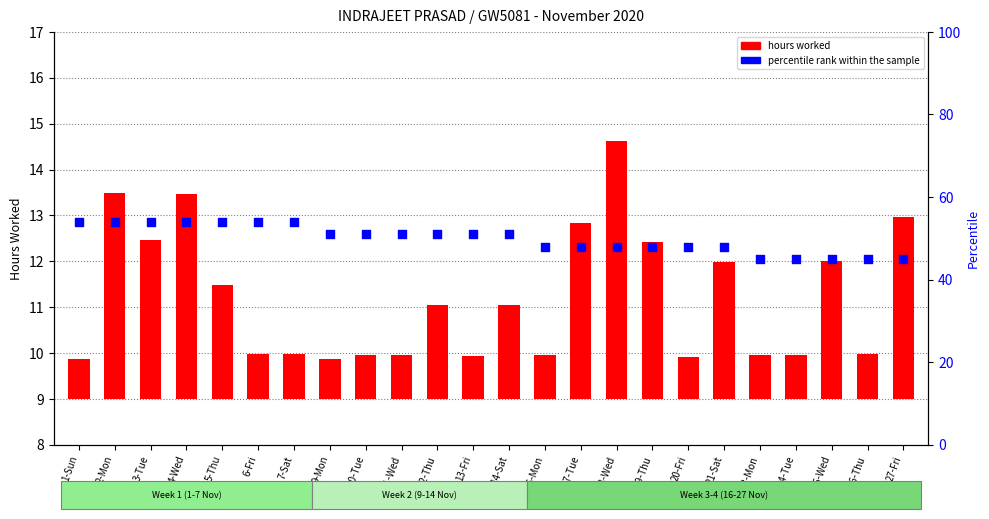

Which series reaches the maximum Y coordinate?

percentile rank within sample